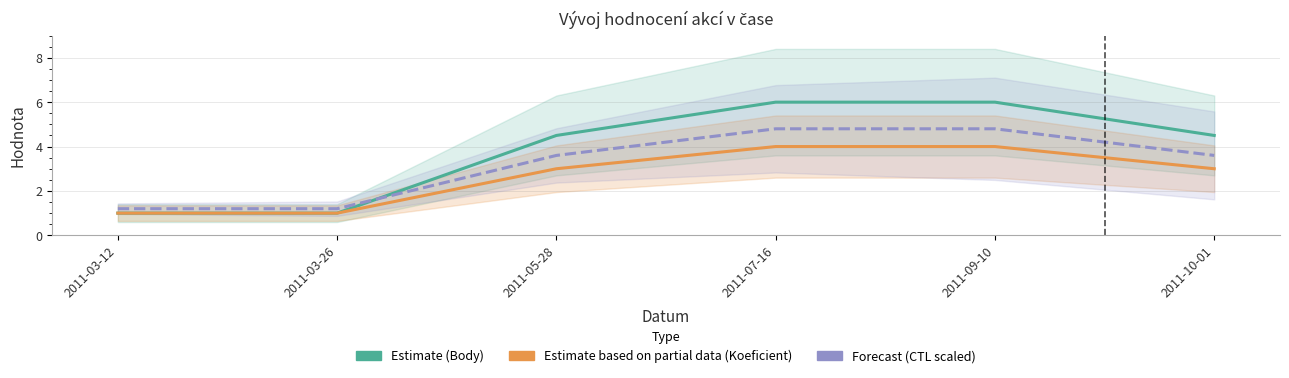

True or false: Forecast (CTL scaled) and Estimate based on partial data (Koeficient) intersect in this chart.

False